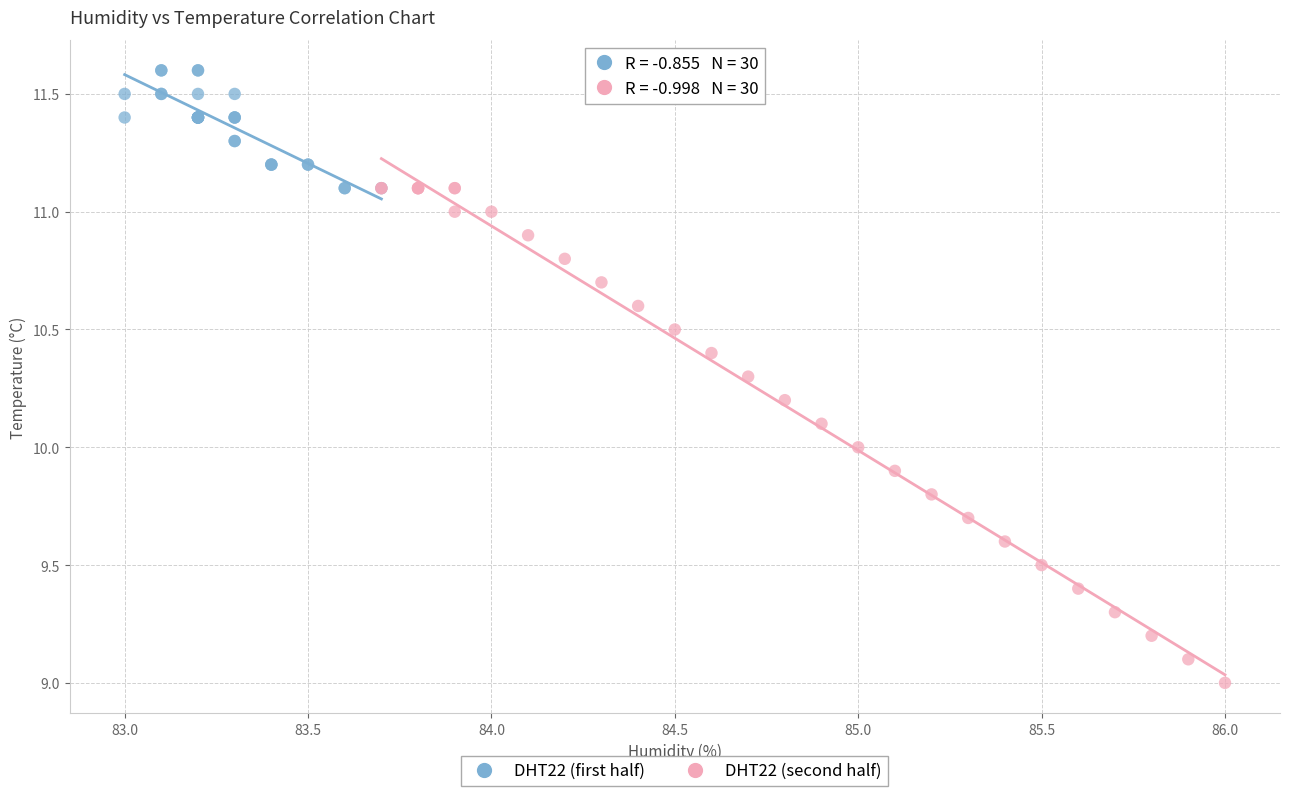

Which series reaches the maximum Y coordinate?

DHT22 (first half)